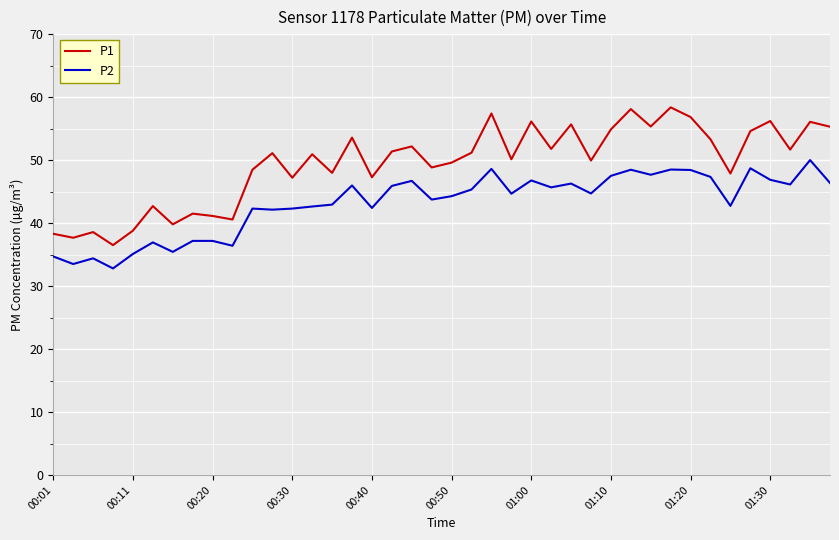

What is the minimum value for P2?

32.8